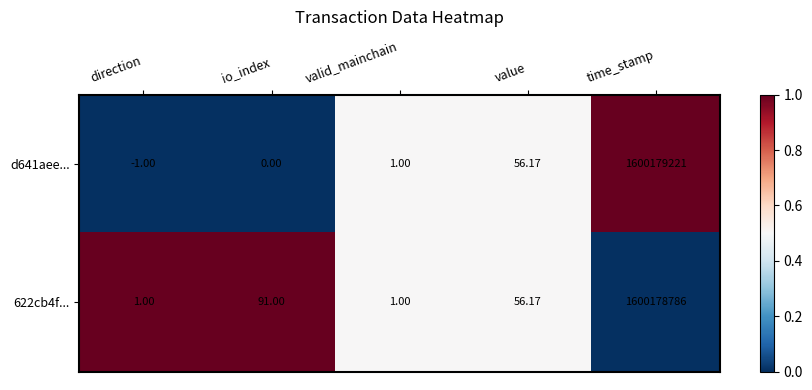

How many values in the d641aee... series are below 1?

2